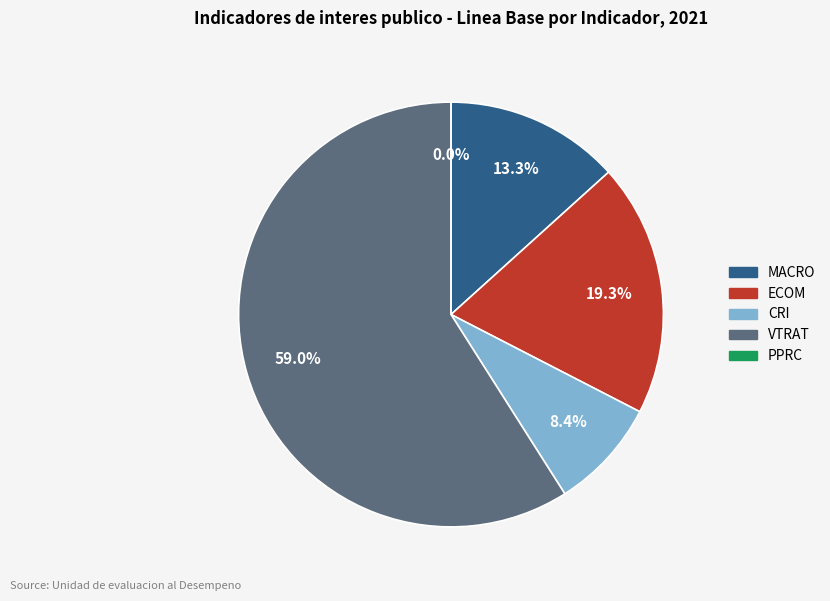

The ECOM slice represents 19% of the pie. True or false?

True